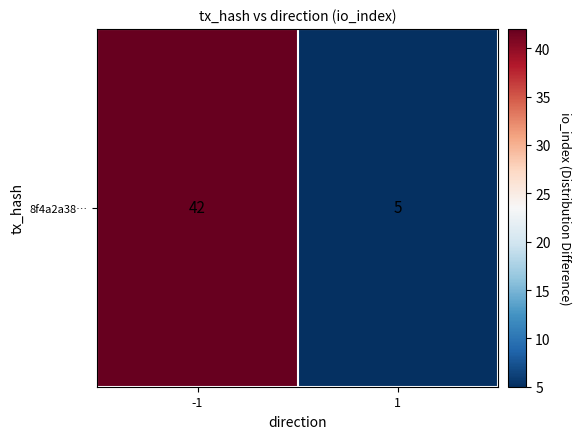

Rank the categories by value from highest to lowest.

-1, 1